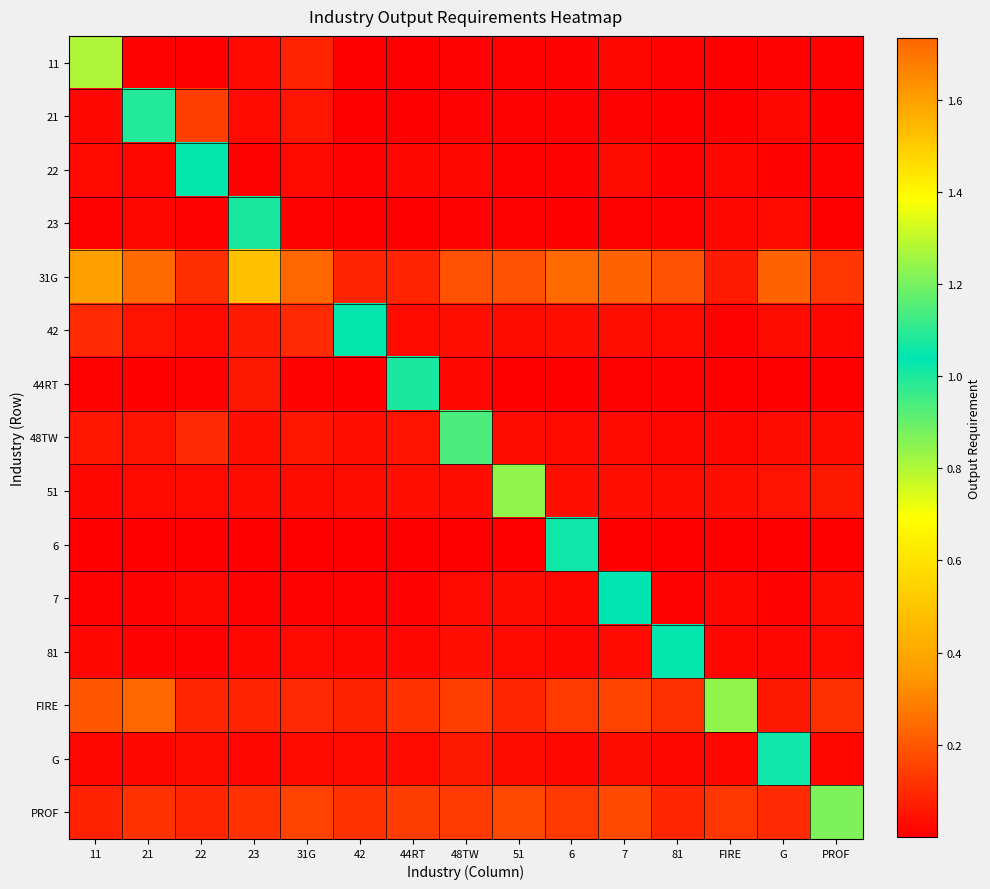

Rank the series at 48TW from highest to lowest value.

48TW, 31G, FIRE, PROF, G, 42, 81, 51, 7, 44RT, 22, 11, 23, 21, 6